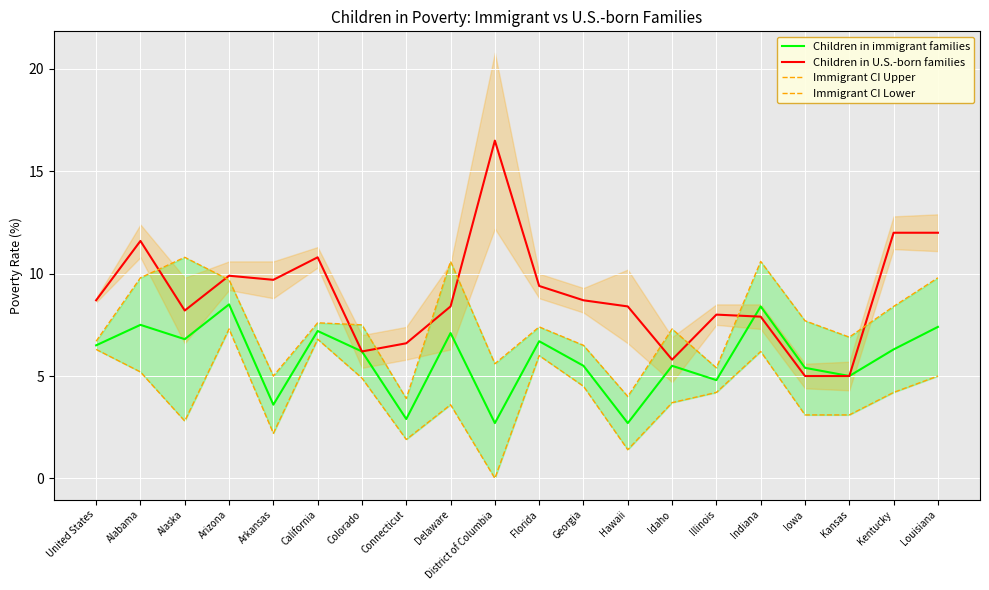

What is the spread (max minus min) of values at Florida?

3.4